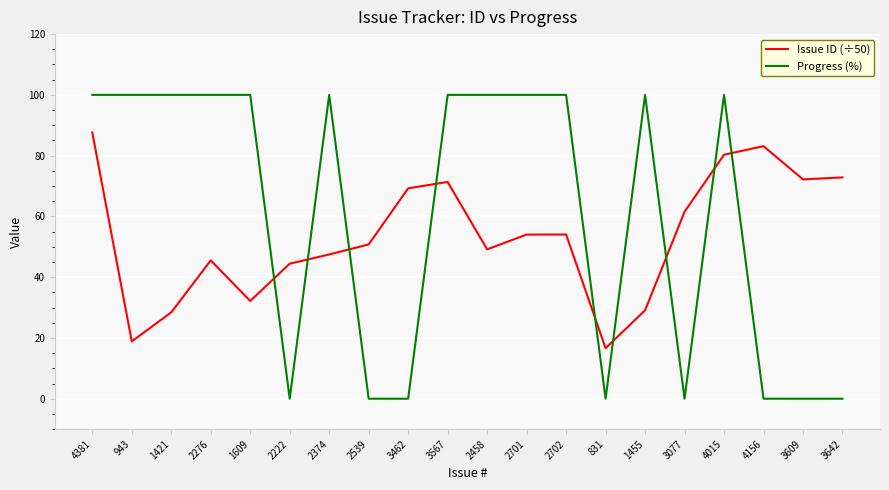

Is it true that Progress (%) equals 39.3 at 1609?

False